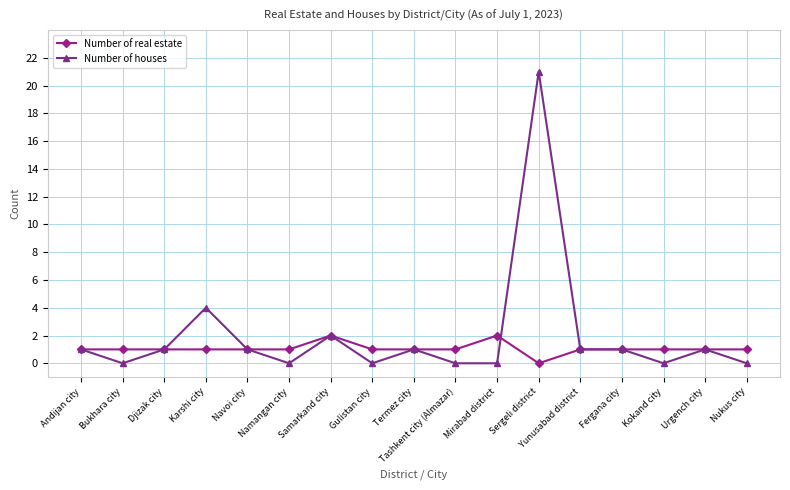

How many lines are shown in the chart?

2